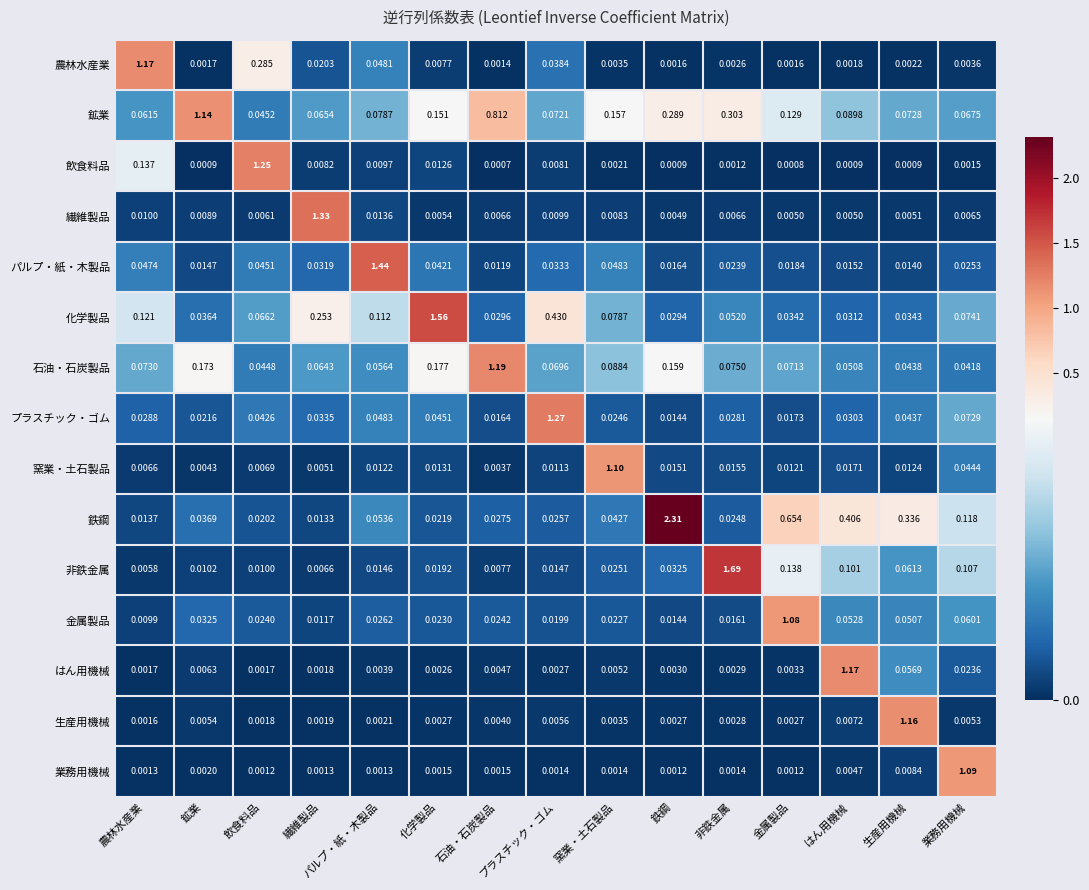

At which category is the sum across all series the highest?

鉄鋼